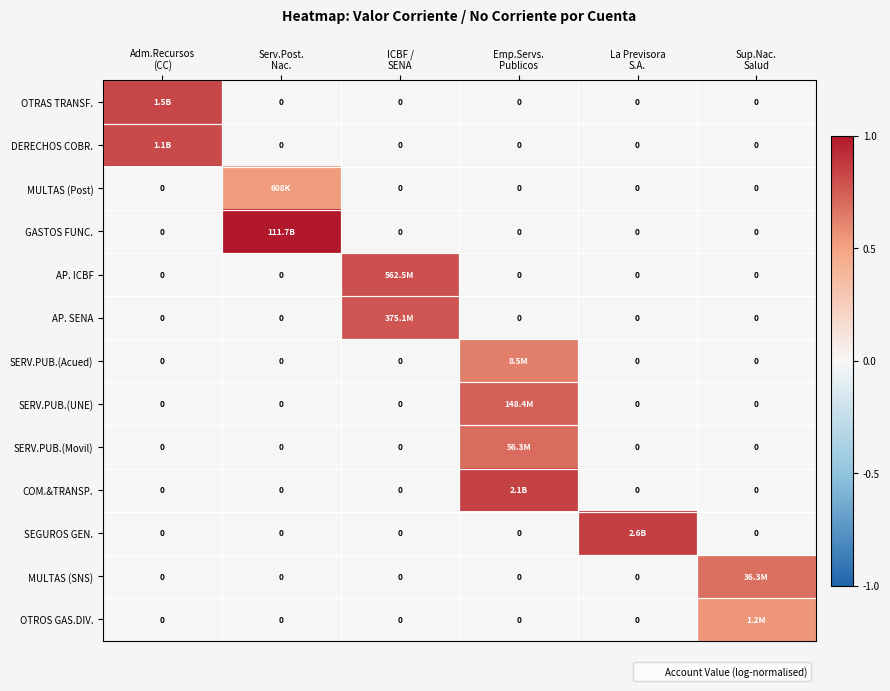

What is the average value of the DERECHOS COBR. series?

0.1